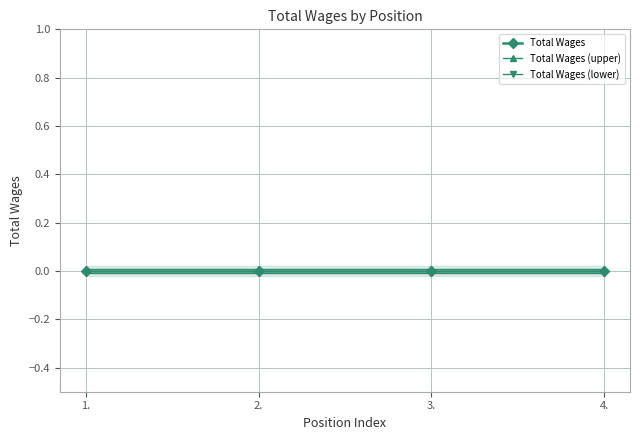

List the series in order of their overall mean, lowest first.

Total Wages (lower), Total Wages, Total Wages (upper)